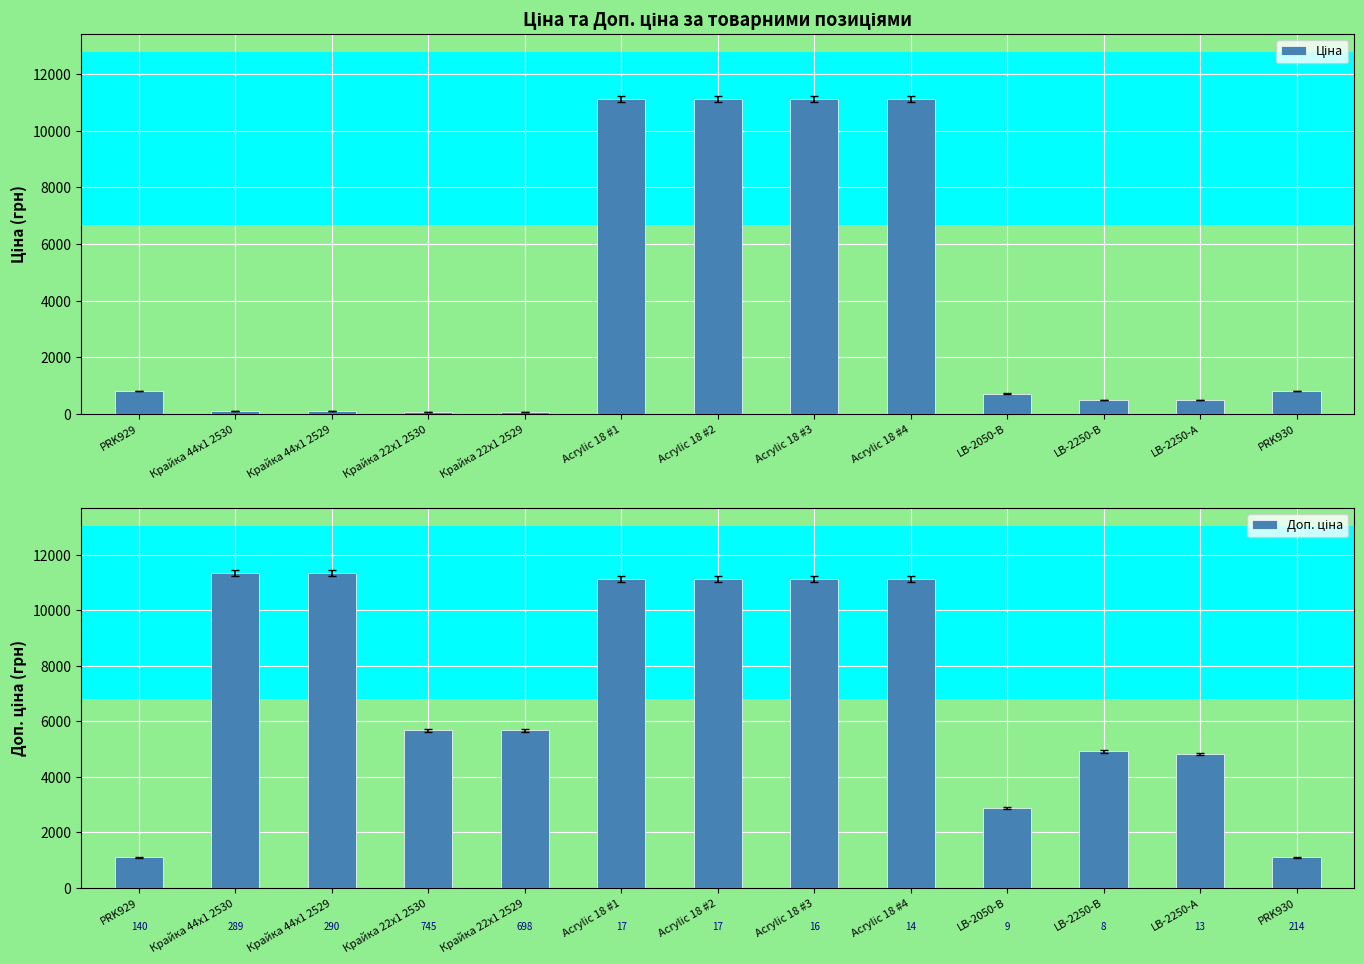

What is the lowest value of the Ціна series?

56.7